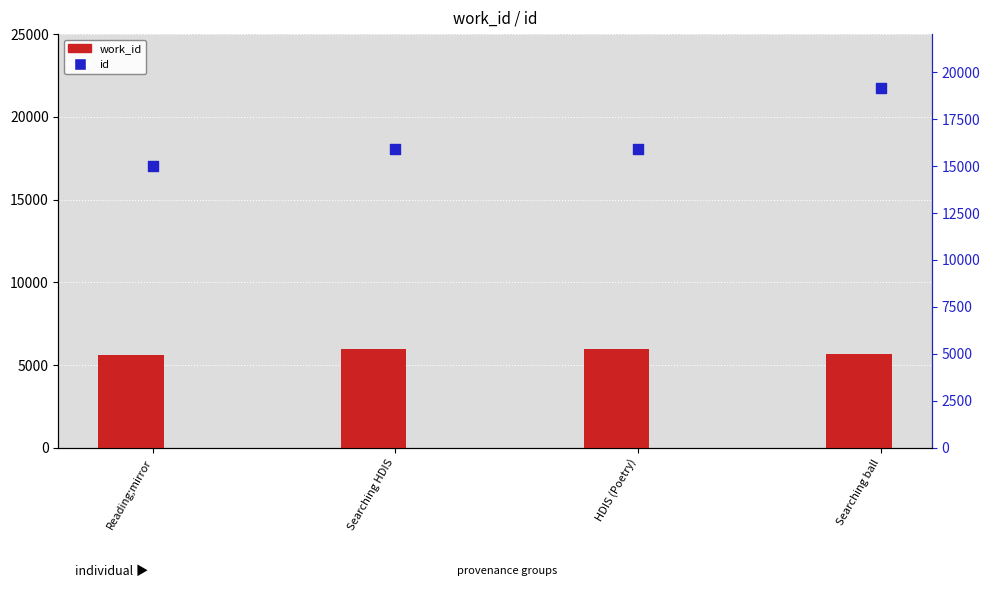

Which series has the largest Y range (max minus min)?

id